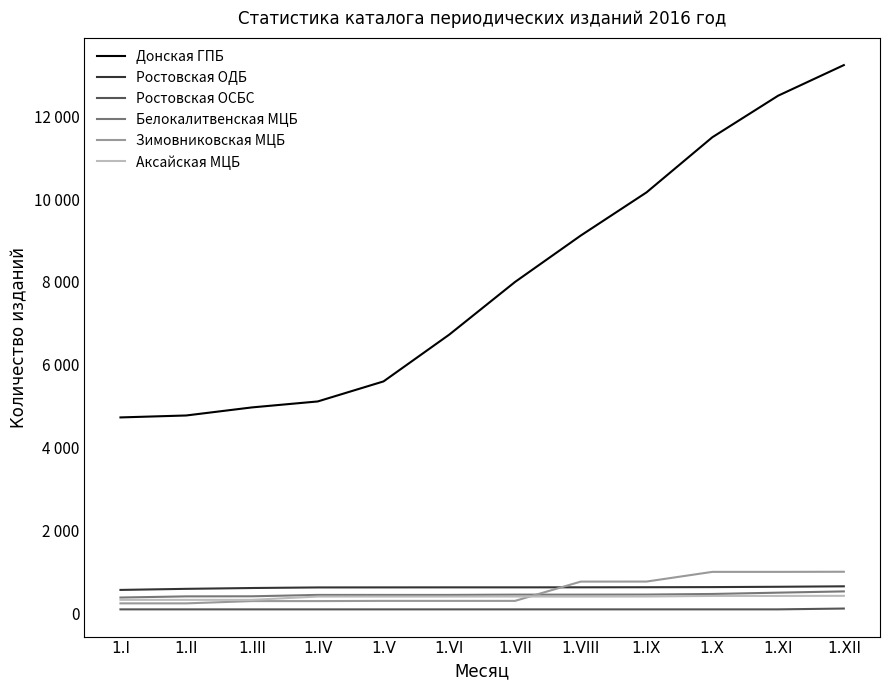

True or false: Зимовниковская МЦБ and Донская ГПБ intersect in this chart.

False